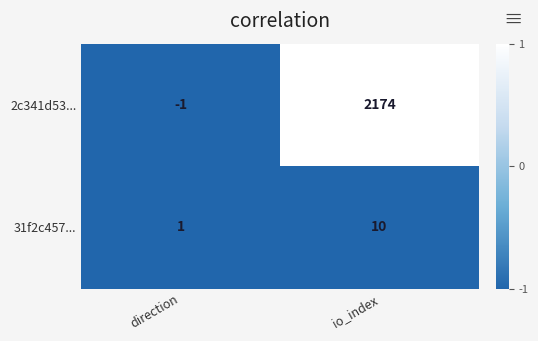

Which category has the highest value across all series?

io_index